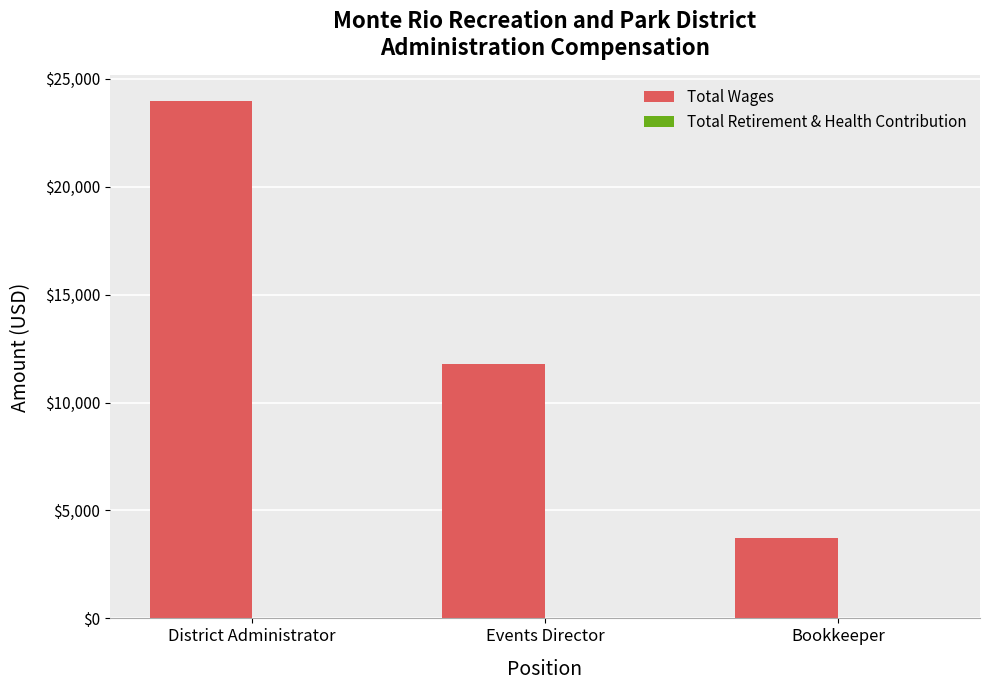

Between District Administrator and Bookkeeper, which is larger?

District Administrator